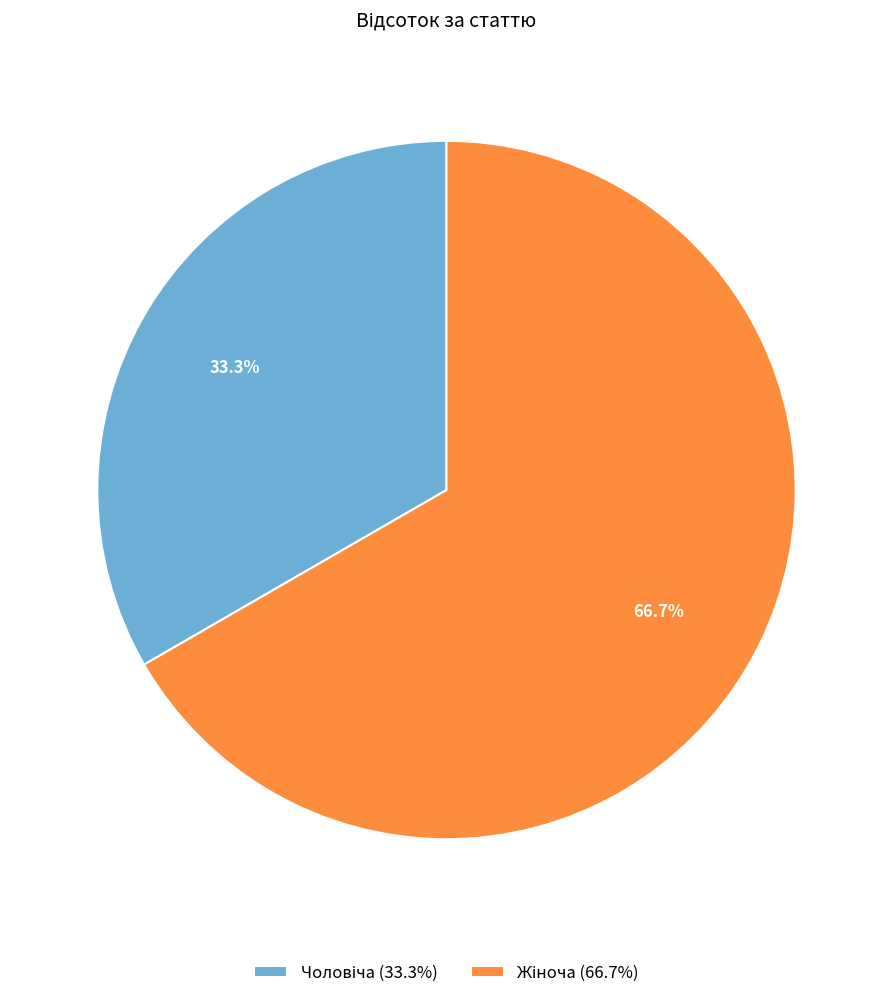

To the nearest percent, what is the average slice percentage?

50%